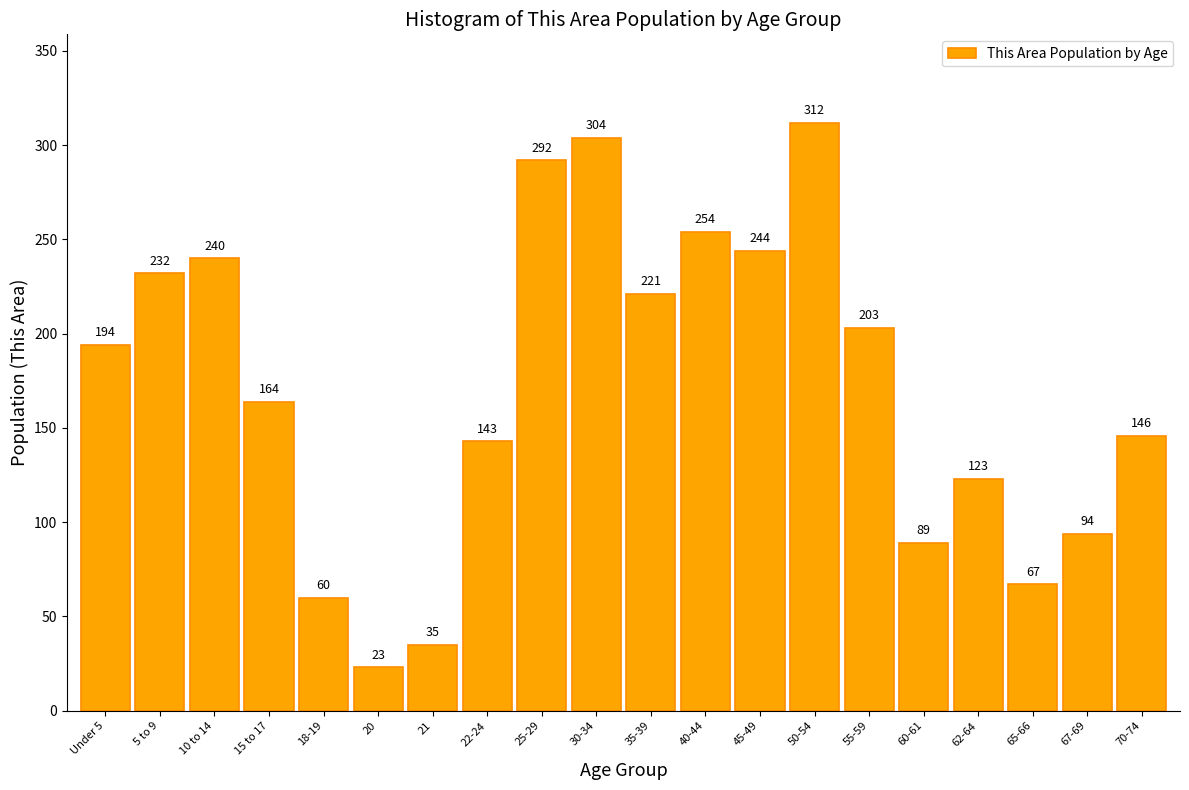

Reading right to left, what are all the values shown in this chart?

70-74=146	67-69=94	65-66=67	62-64=123	60-61=89	55-59=203	50-54=312	45-49=244	40-44=254	35-39=221	30-34=304	25-29=292	22-24=143	21=35	20=23	18-19=60	15 to 17=164	10 to 14=240	5 to 9=232	Under 5=194